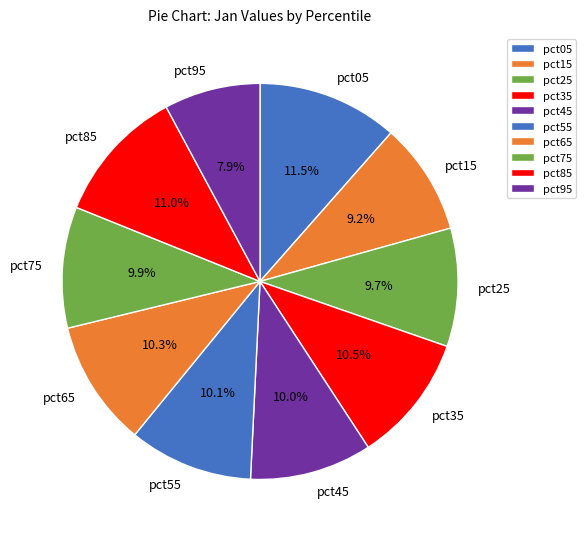

Combined, what portion of the pie is pct65 and pct25?

20.0%